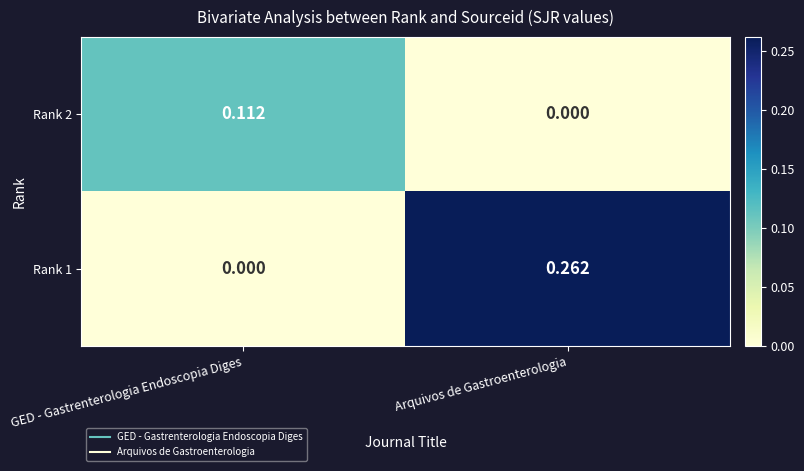

How many values in Rank 2 are above zero?

1